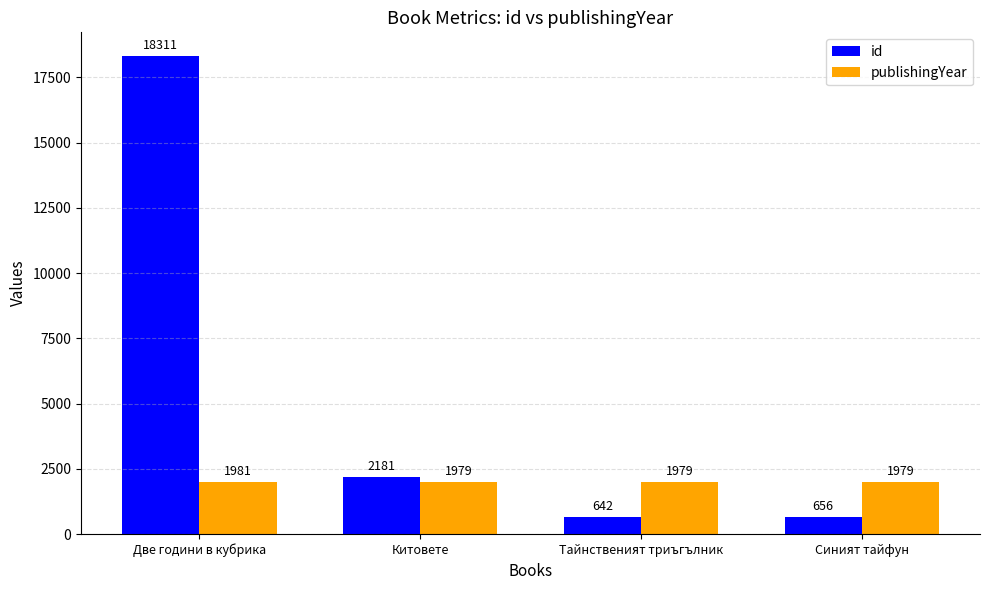

What are all the series names shown in the legend?

id, publishingYear